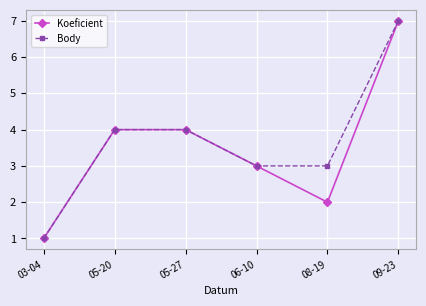

The Body series shows 3 at 08-19. True or false?

True